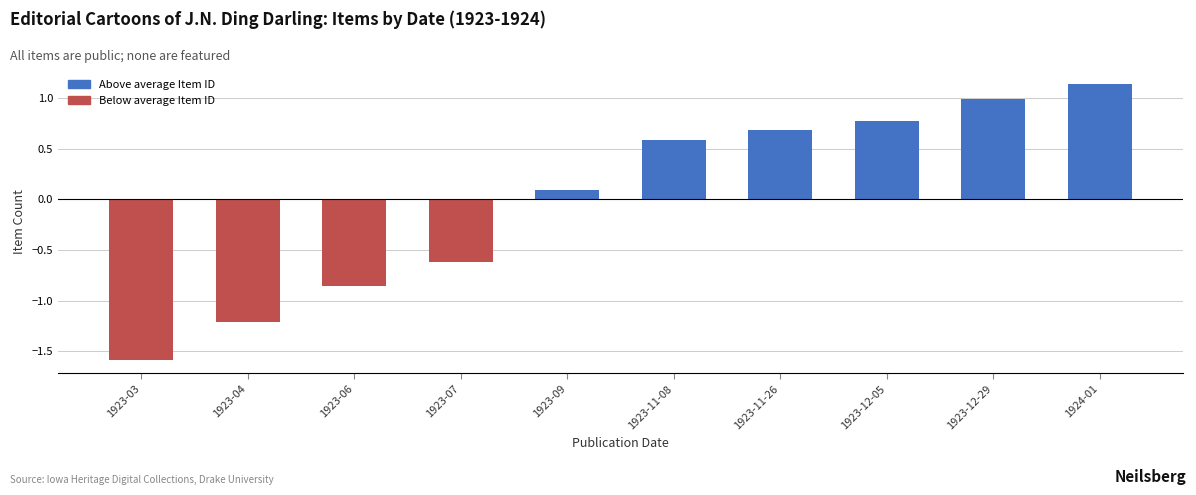

The Above average Item ID series shows 0.1 at 1923-09. True or false?

True